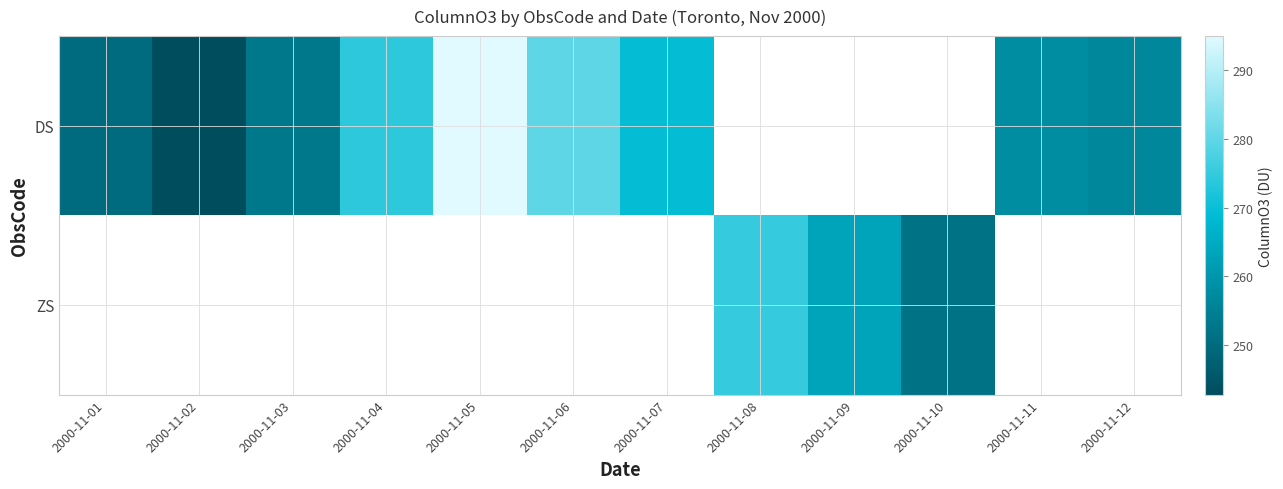

Rank the series by their average value, from highest to lowest.

DS, ZS